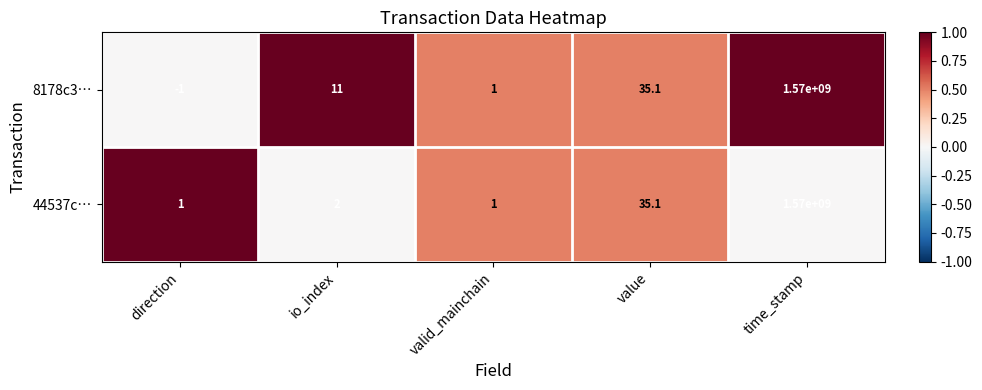

How many series are shown in this chart?

2